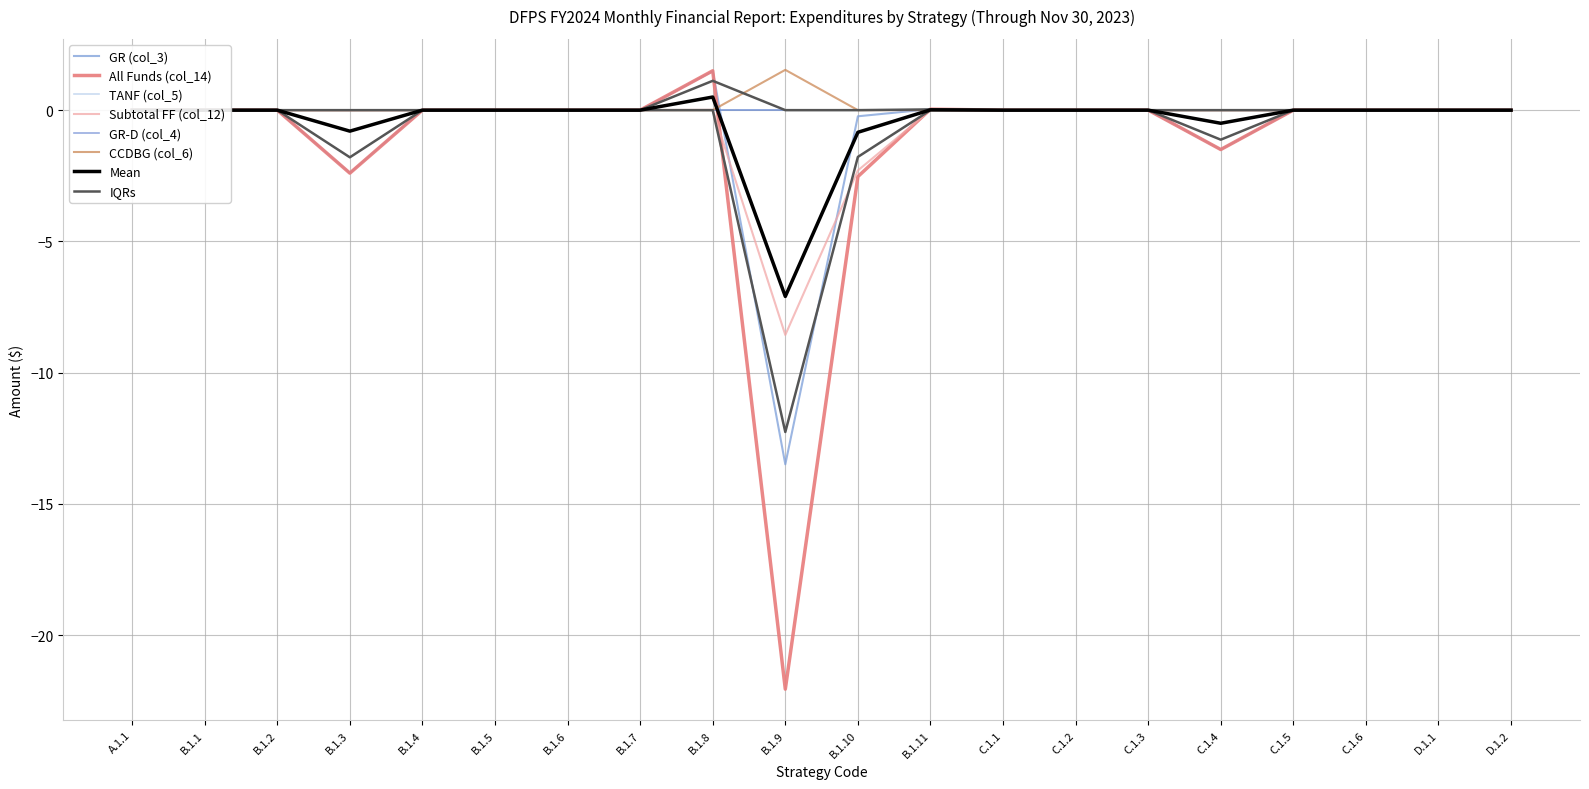

The value of All Funds (col_14) at B.1.4 is 0.0. True or false?

True